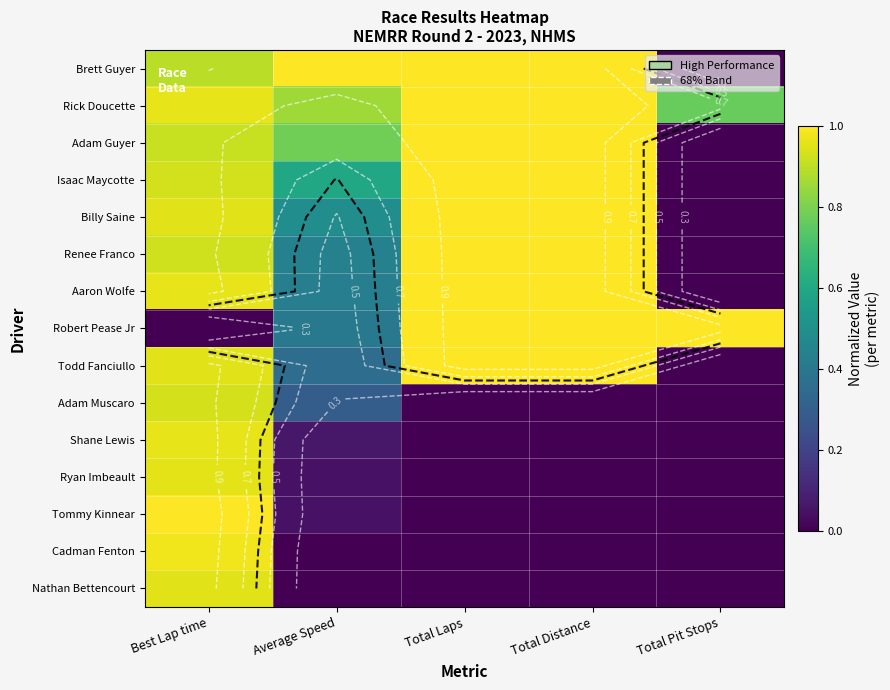

How many data points in Brett Guyer are less than 1?

2